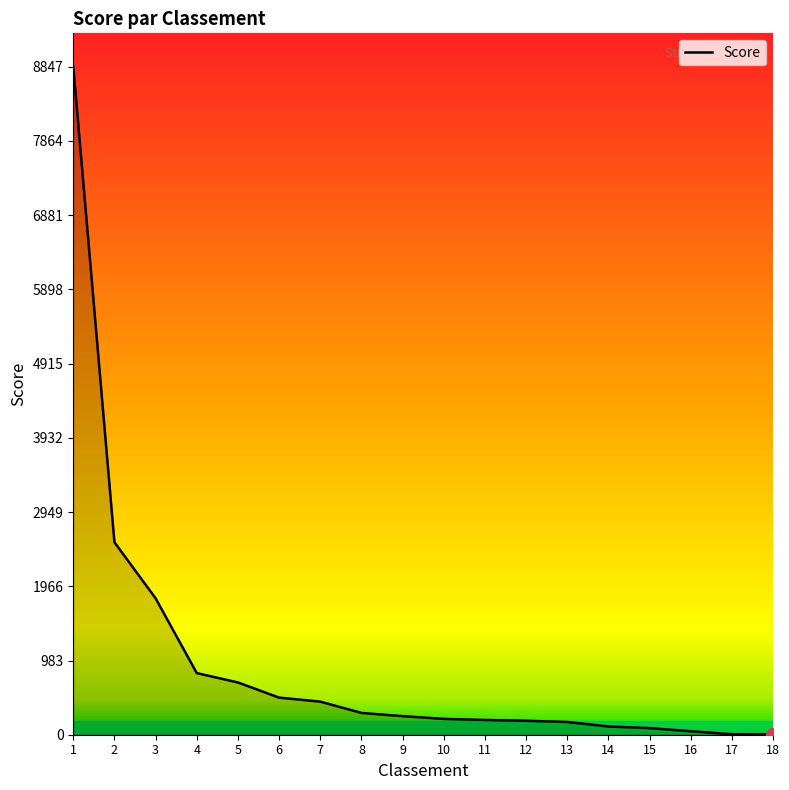

What is the ratio of the value at 6 to the value at 3?

0.3